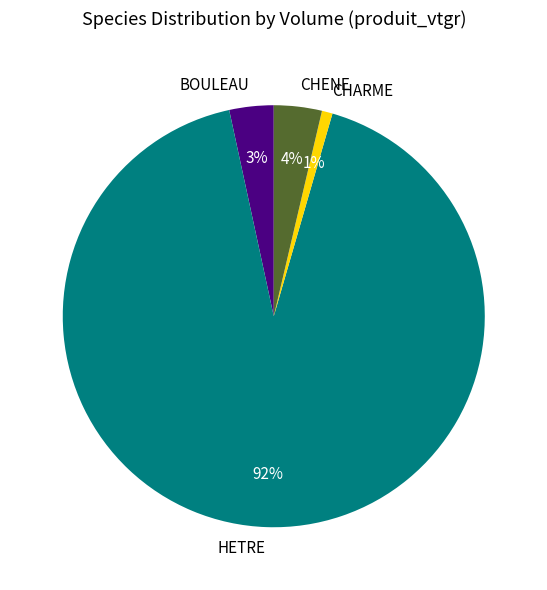

Do CHARME and CHENE together represent more than half of the pie?

No